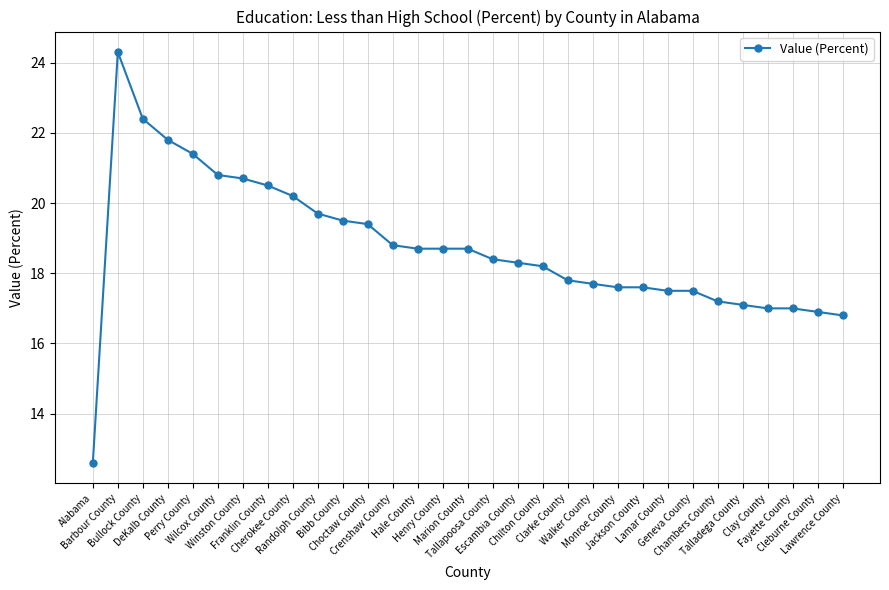

The value at Bibb County is 34.1. True or false?

False